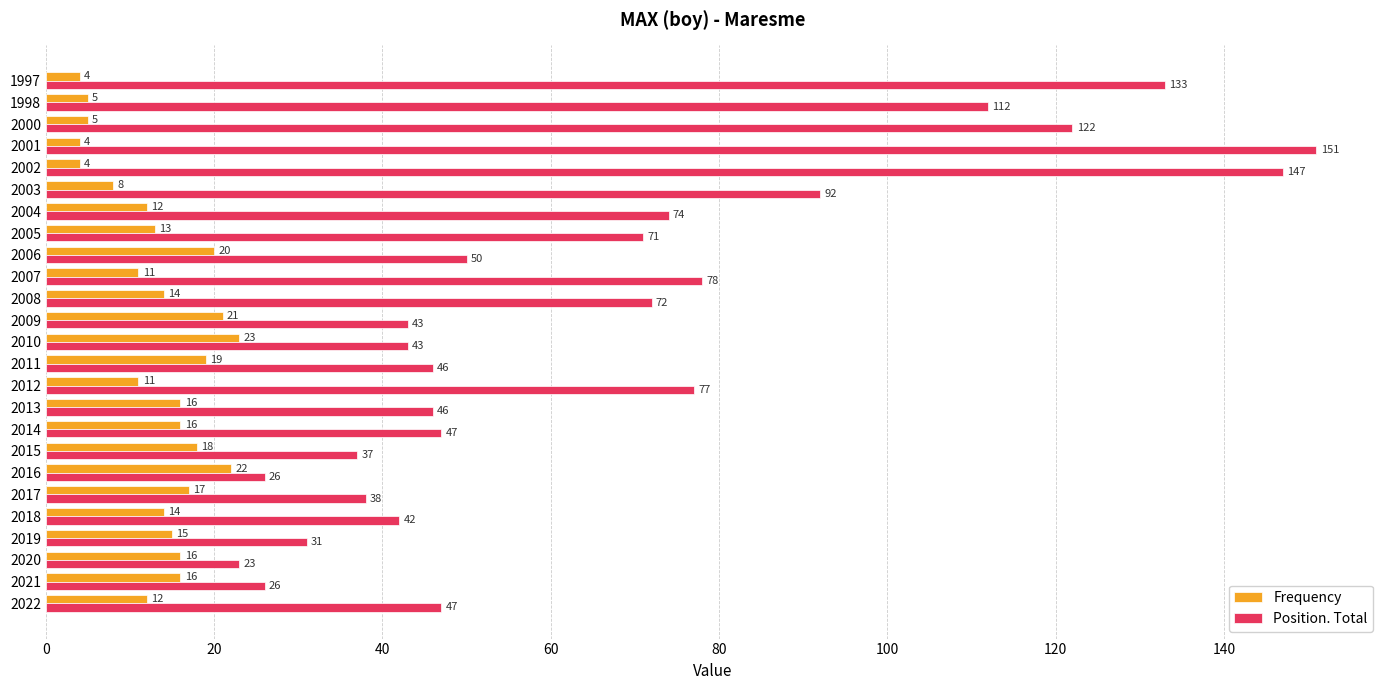

The Frequency series shows 14 at 2018. True or false?

True